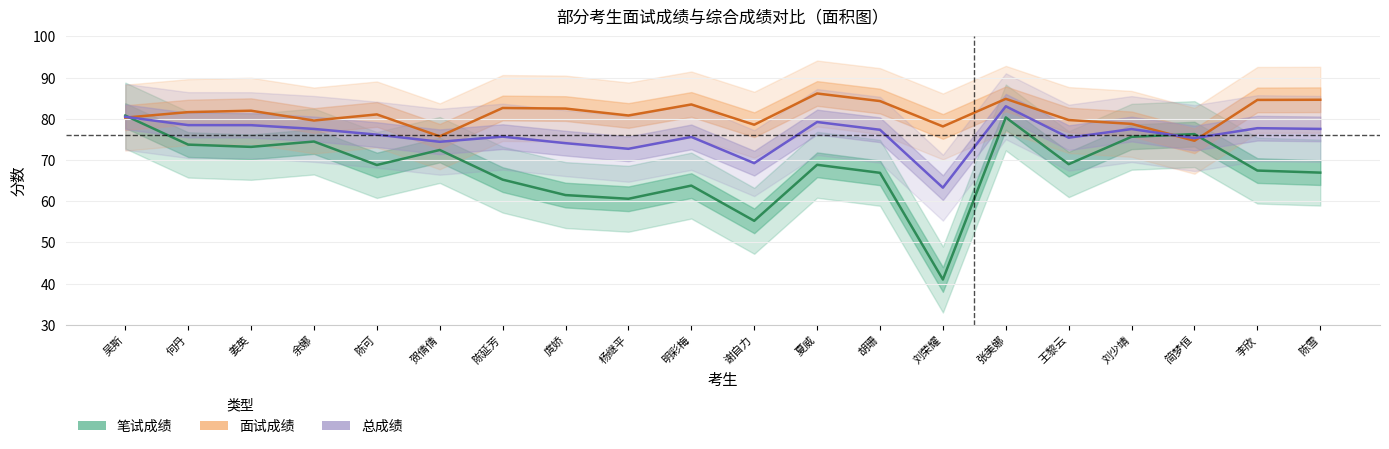

What position from the right is 庹娇?

13